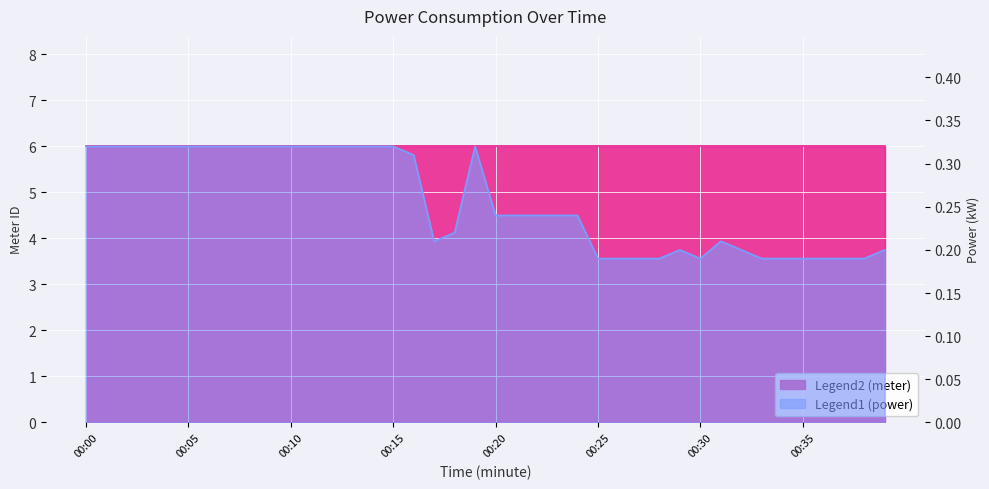

Reading left to right, extract all data points from this chart.

00:00=0.3	00:01=0.3	00:02=0.3	00:03=0.3	00:04=0.3	00:05=0.3	00:06=0.3	00:07=0.3	00:08=0.3	00:09=0.3	00:10=0.3	00:11=0.3	00:12=0.3	00:13=0.3	00:14=0.3	00:15=0.3	00:16=0.3	00:17=0.2	00:18=0.2	00:19=0.3	00:20=0.2	00:21=0.2	00:22=0.2	00:23=0.2	00:24=0.2	00:25=0.2	00:26=0.2	00:27=0.2	00:28=0.2	00:29=0.2	00:30=0.2	00:31=0.2	00:32=0.2	00:33=0.2	00:34=0.2	00:35=0.2	00:36=0.2	00:37=0.2	00:38=0.2	00:39=0.2